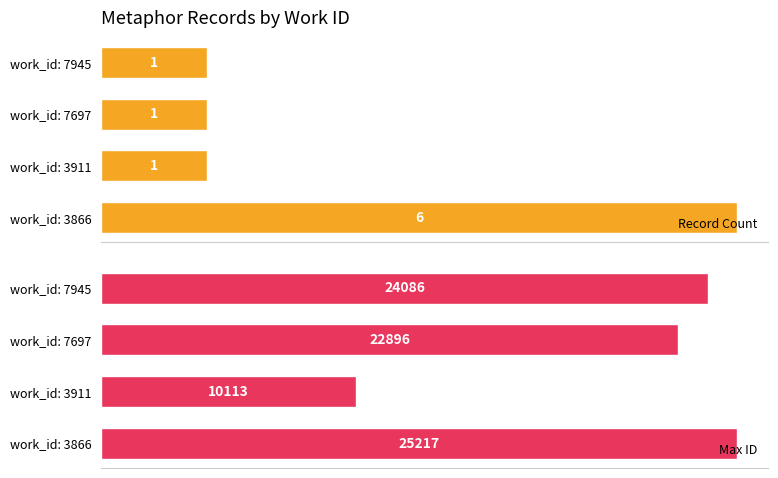

Count the Record Count values in the range 1 to 6.

4